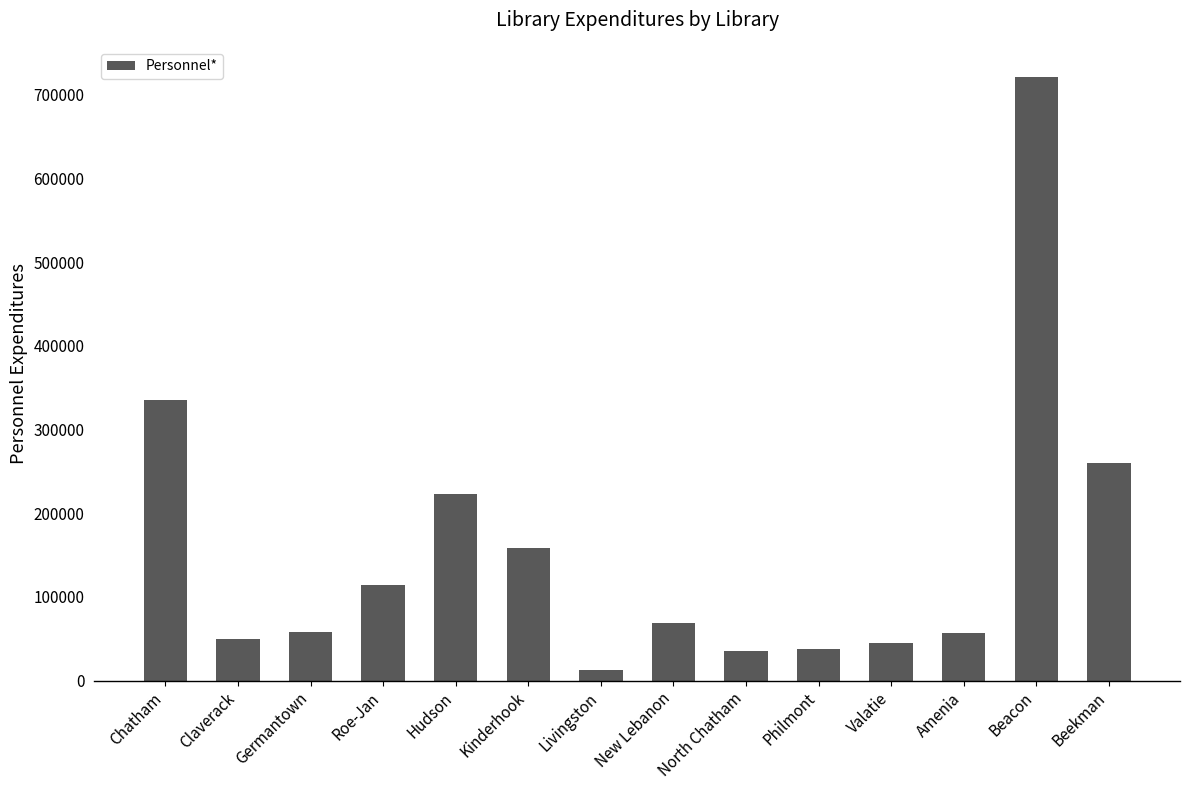

What is the ratio of the value at Roe-Jan to the value at Amenia?

2.0